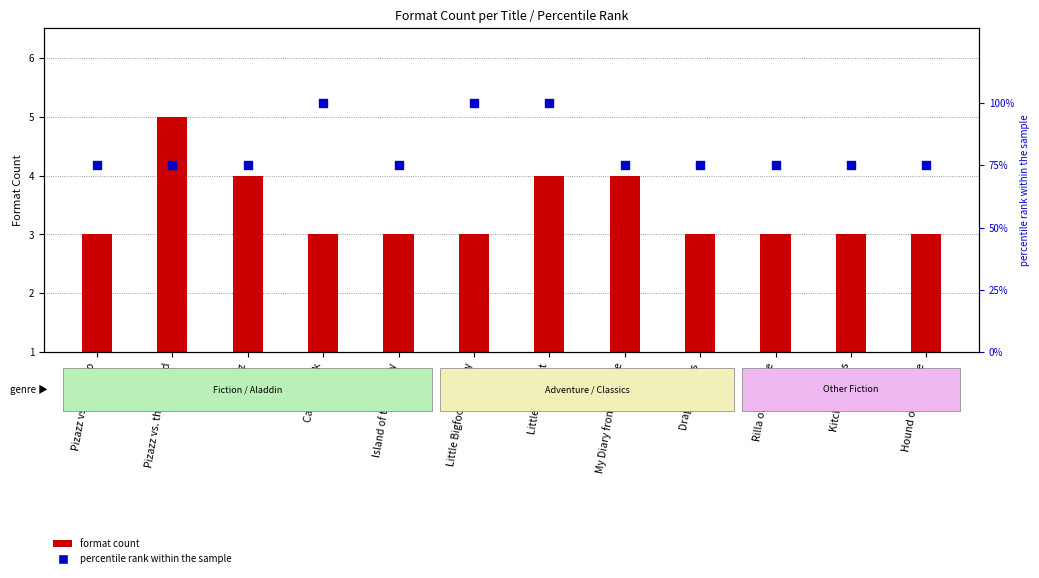

Which series reaches the minimum Y coordinate?

format count